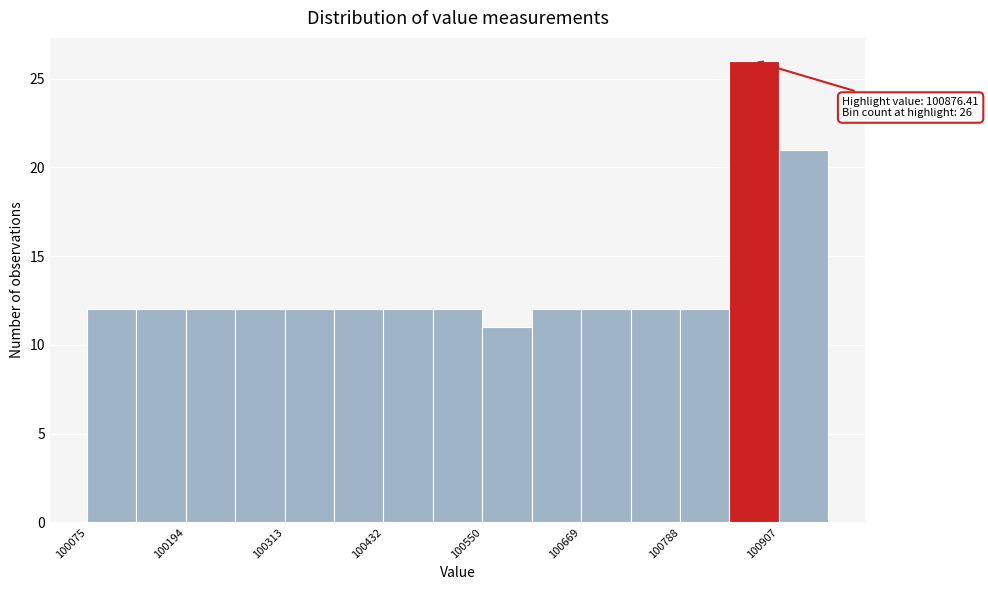

Around what value on the x-axis is the tallest bar? Give the approximate position of its centre, as read against the axis.

100880